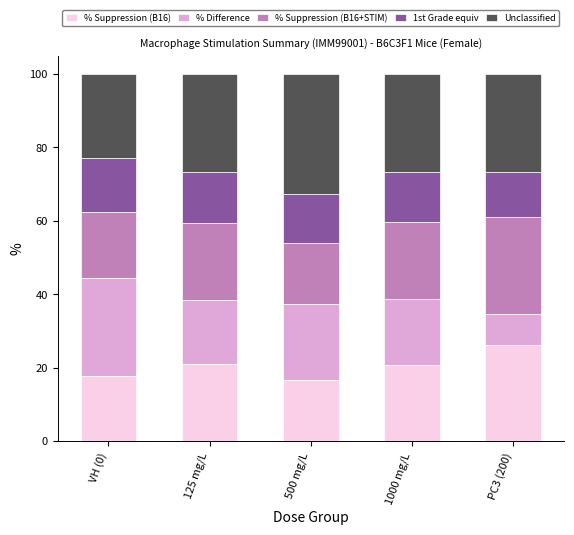

The % Suppression (B16) series shows 29.6 at 500 mg/L. True or false?

False